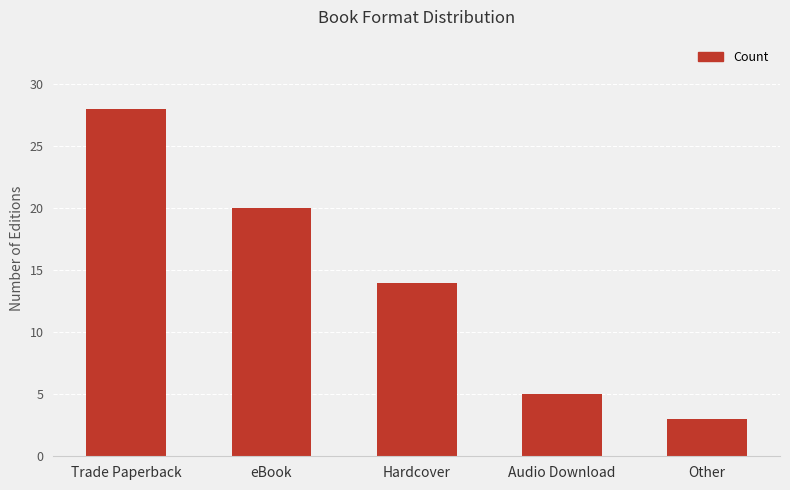

The chart shows a value of 14 at Hardcover. True or false?

True